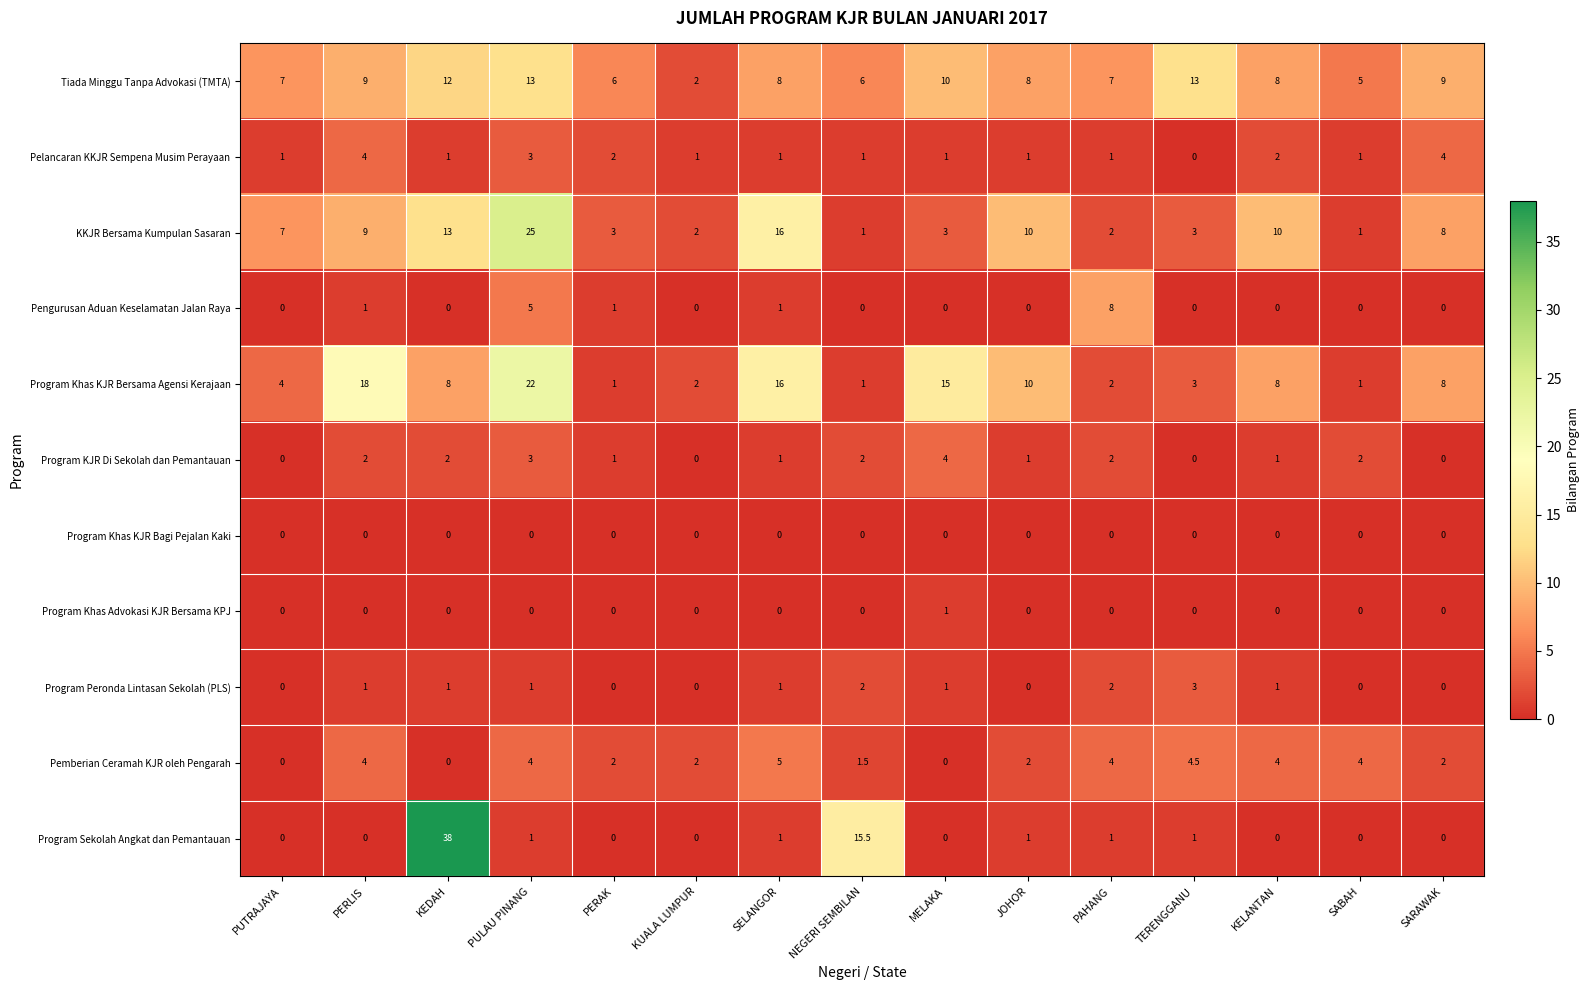

What is the sum of all Program Sekolah Angkat dan Pemantauan values?

58.5